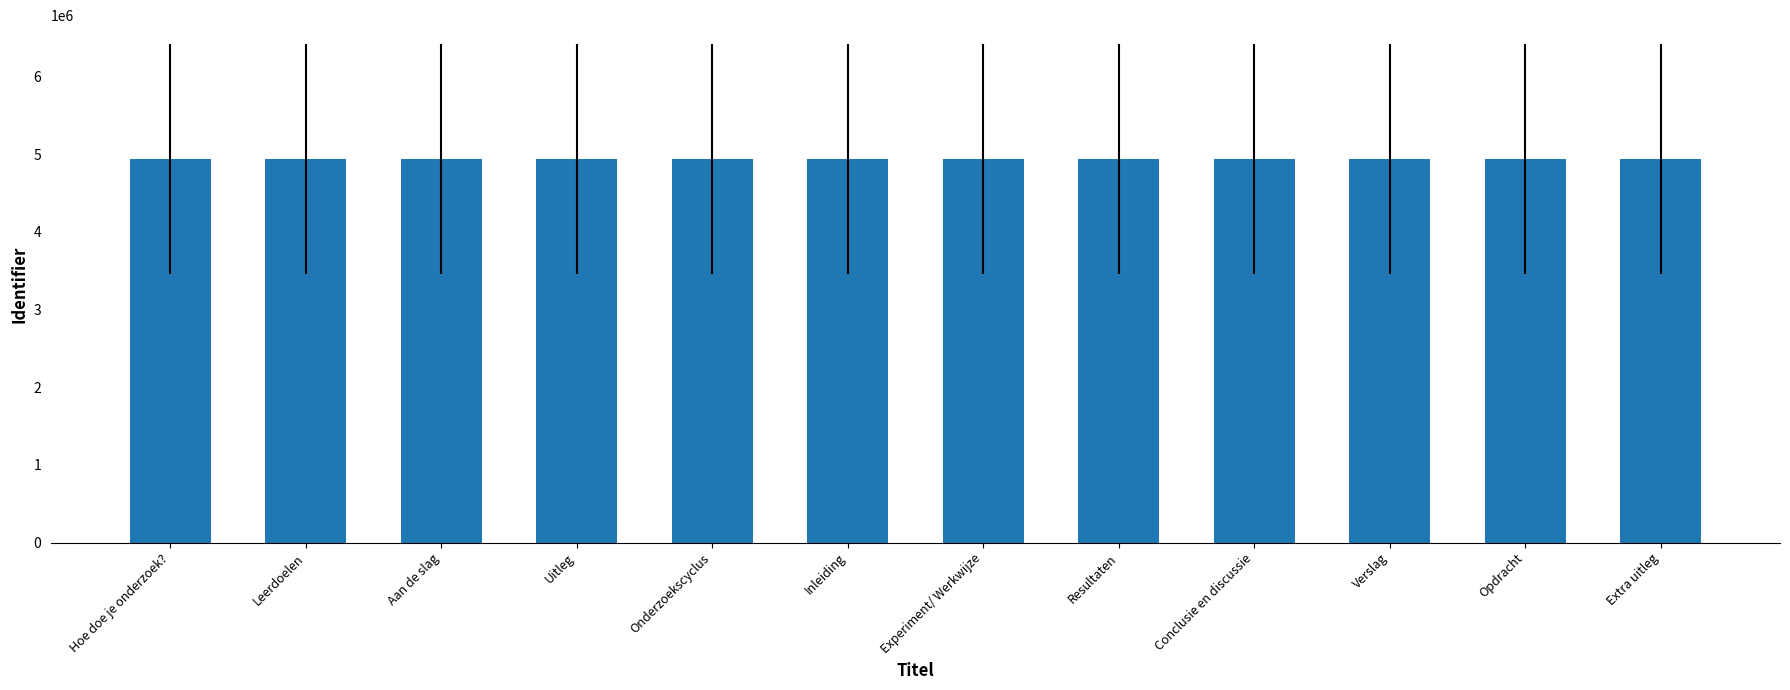

The chart shows a value of 1434214 at Experiment/ Werkwijze. True or false?

False